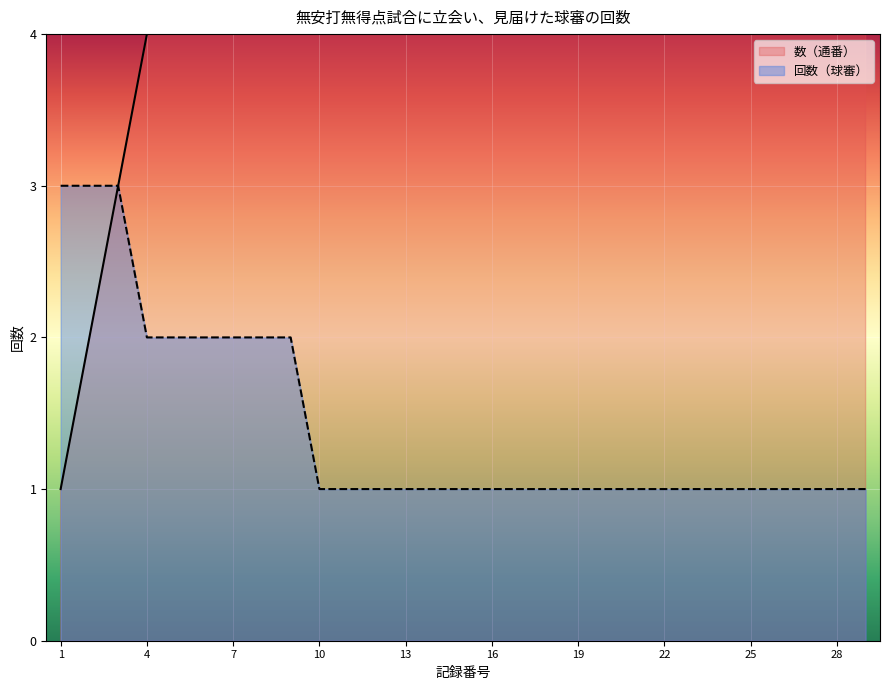

True or false: 回数（球審） has more than 0 interior local peaks.

False